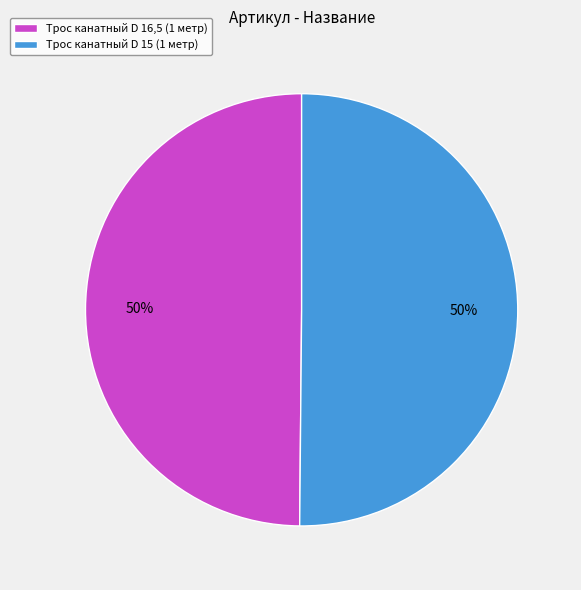

Approximately how many times larger is the value at Трос канатный D 15 (1 метр) compared to Трос канатный D 16,5 (1 метр)?

1.0